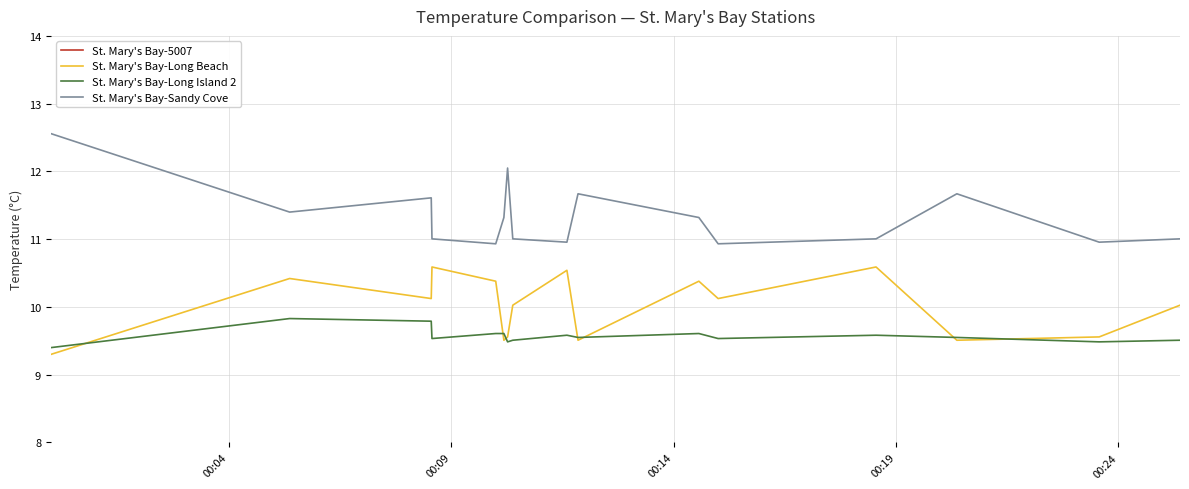

What is the value of the St. Mary's Bay-Long Island 2 point at the 10th from the left?

9.6